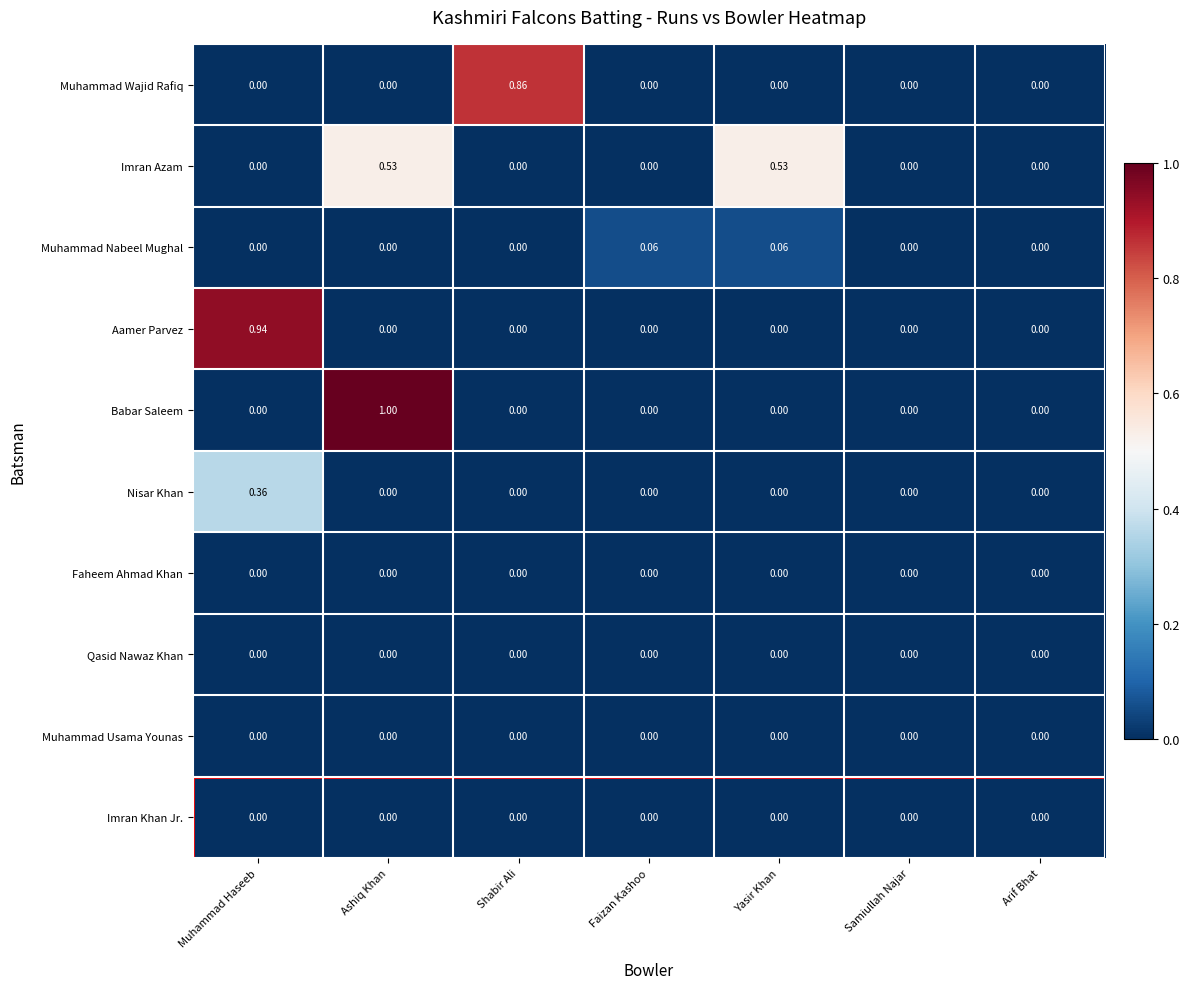

Which series has the largest range (max minus min)?

Babar Saleem